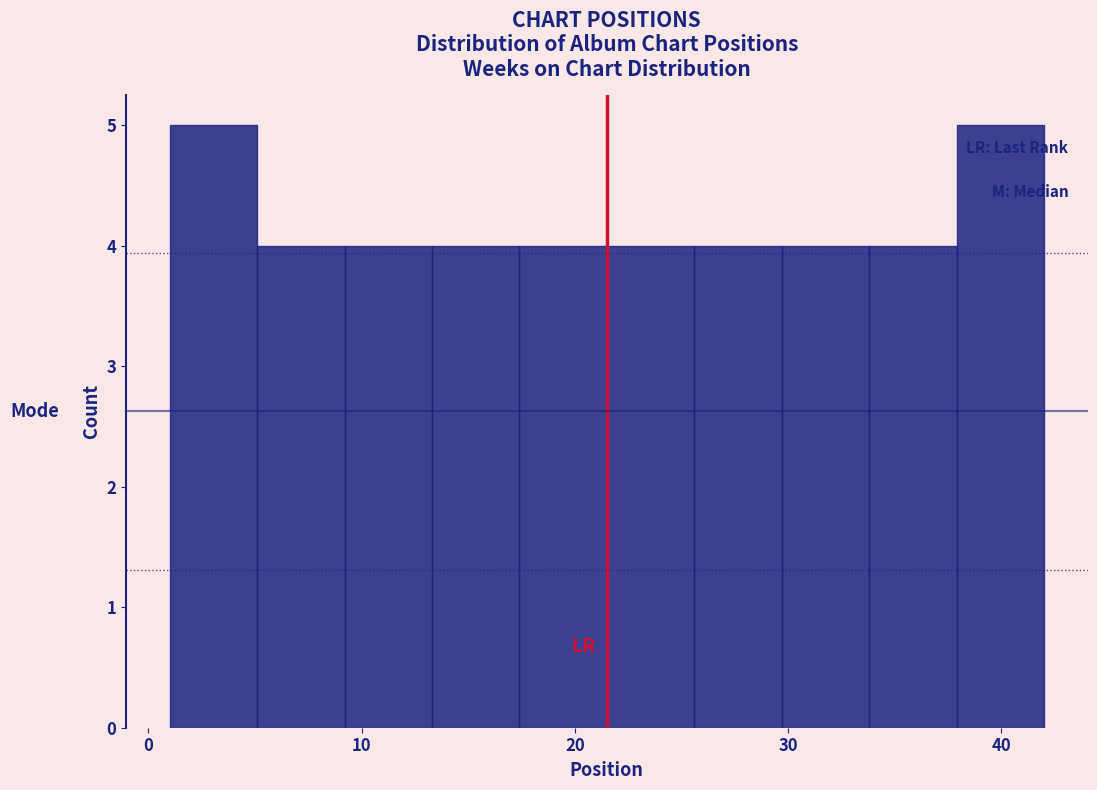

How tall is the bar that spans 5.1 to 9.2 on the x-axis? Neither the bar edges nor the heights are printed on the chart, so give them approximately, as read against the axes.

4